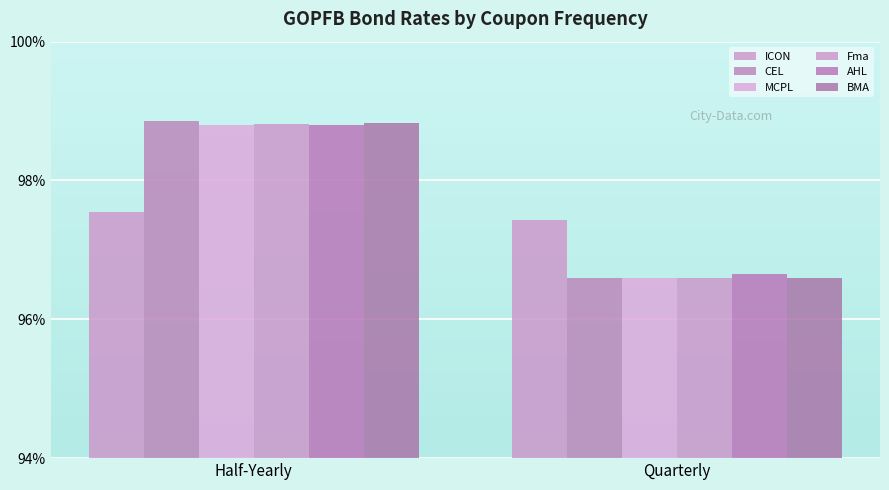

The Fma series shows 4.0 at Quarterly. True or false?

False